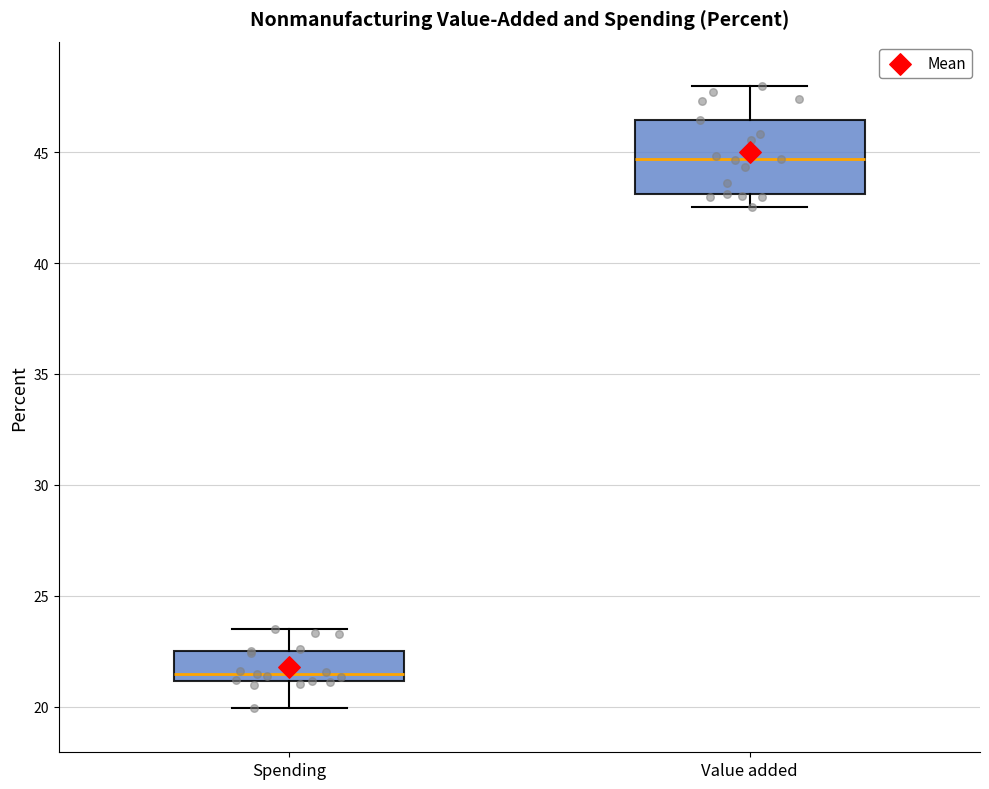

Which box has the highest median line?

Value added